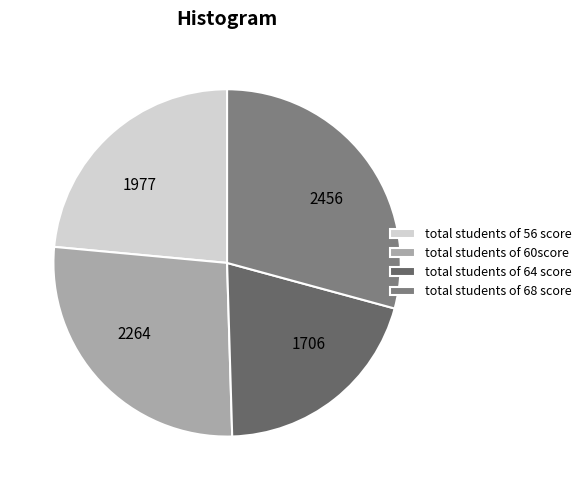

Approximately how many times larger is the value at 1977 compared to 2264?

0.9